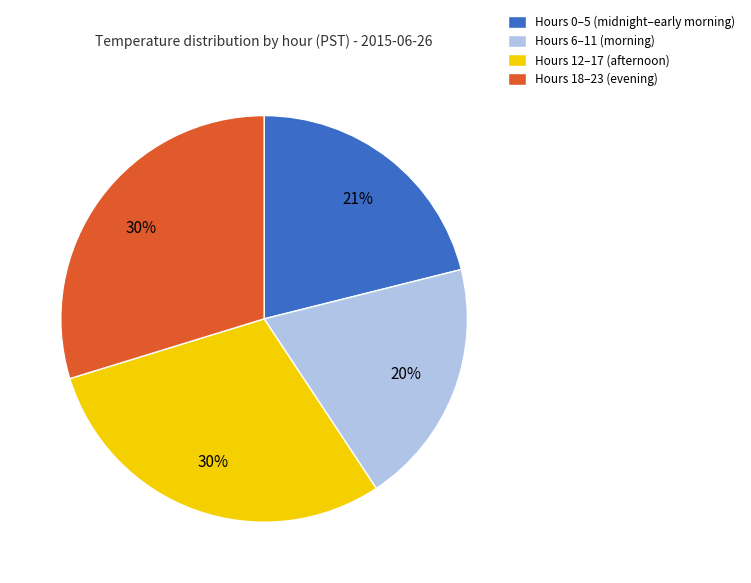

Is it true that Hours 0–5 (midnight–early morning) is 21% of the pie?

True